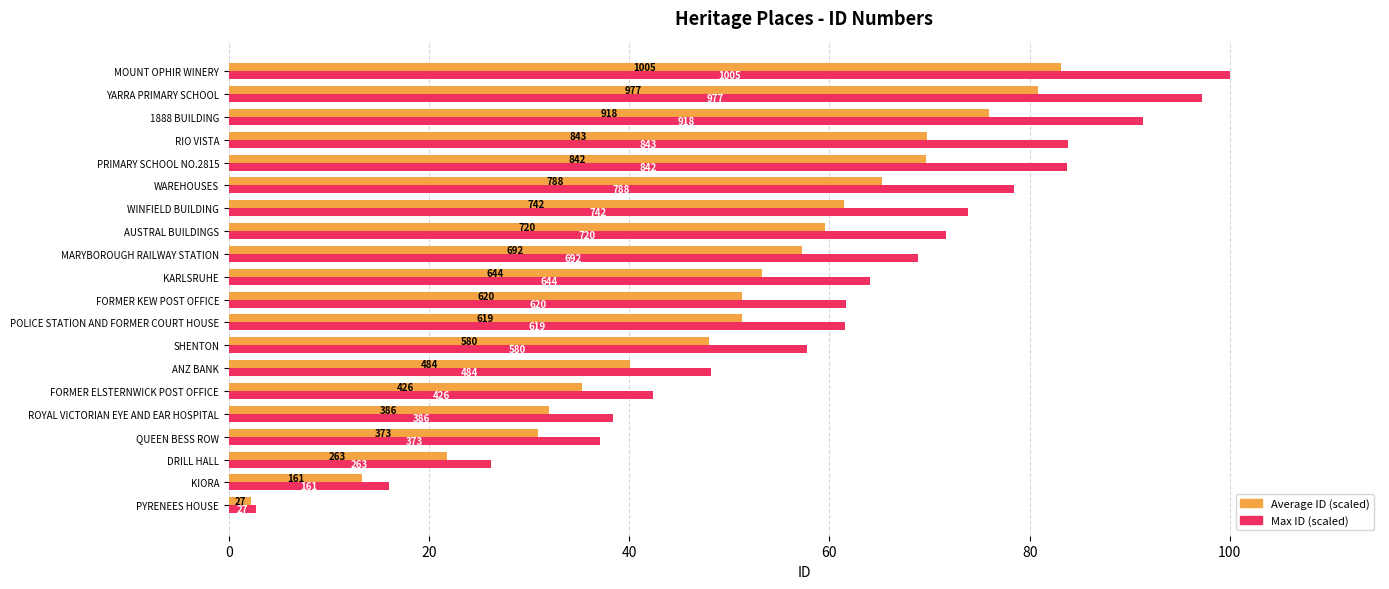

Reading left to right, list all the values displayed in this chart.

Average ID (scaled): 2.2	13.3	21.8	30.9	31.9	35.3	40.1	48.0	51.2	51.3	53.3	57.3	59.6	61.4	65.2	69.7	69.8	76.0	80.9	83.2
Max ID (scaled): 2.7	16.0	26.2	37.1	38.4	42.4	48.2	57.7	61.6	61.7	64.1	68.9	71.6	73.8	78.4	83.8	83.9	91.3	97.2	100.0